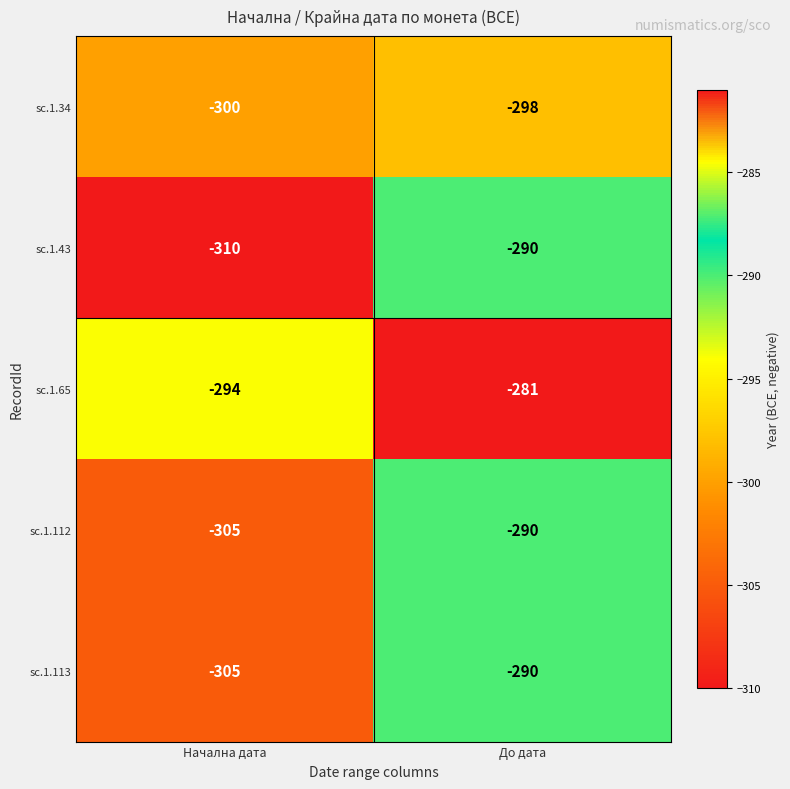

Rank the categories by sc.1.65 value from lowest to highest.

Начална дата, До дата